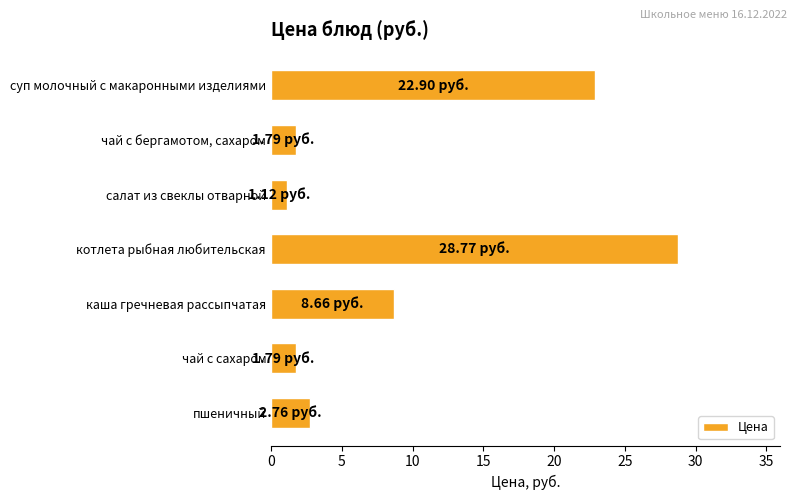

Which has a higher value, пшеничный or чай с сахаром?

пшеничный